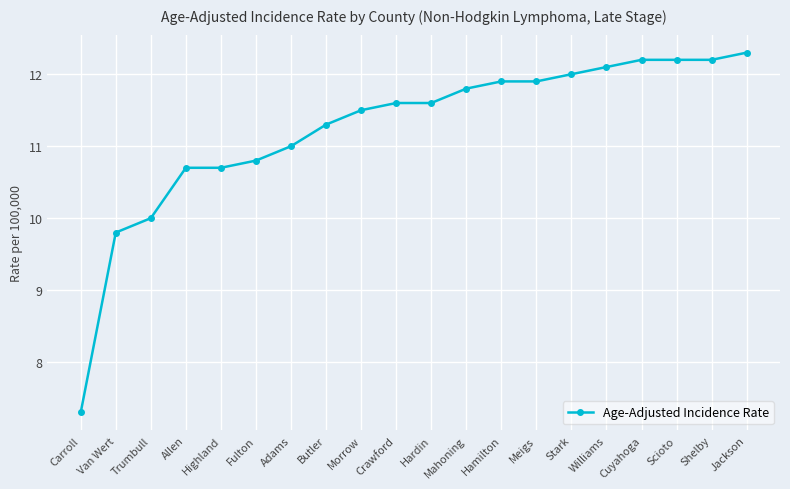

What value does the data have at Mahoning?

11.8